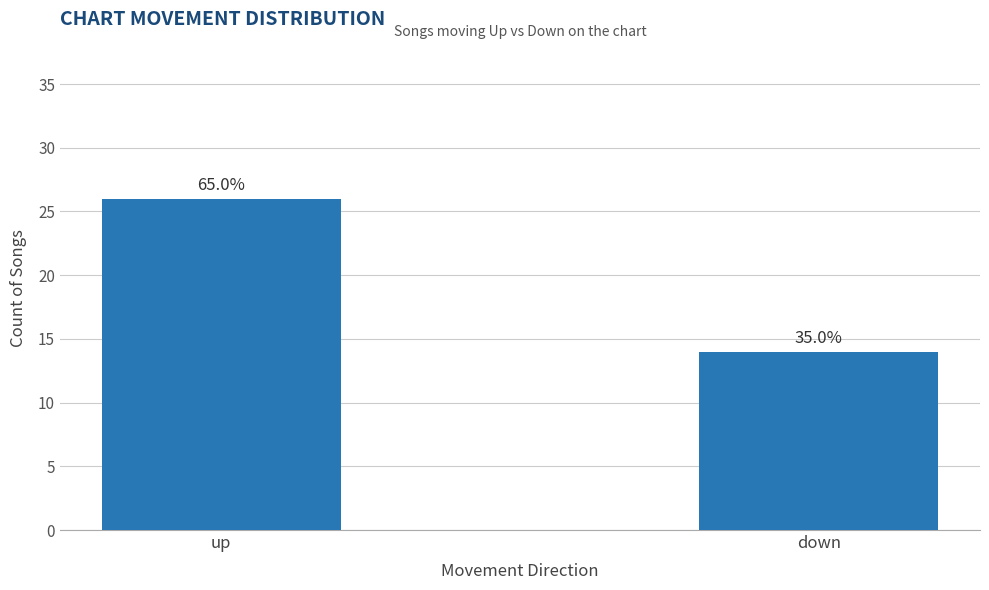

What is the greatest value displayed?

26